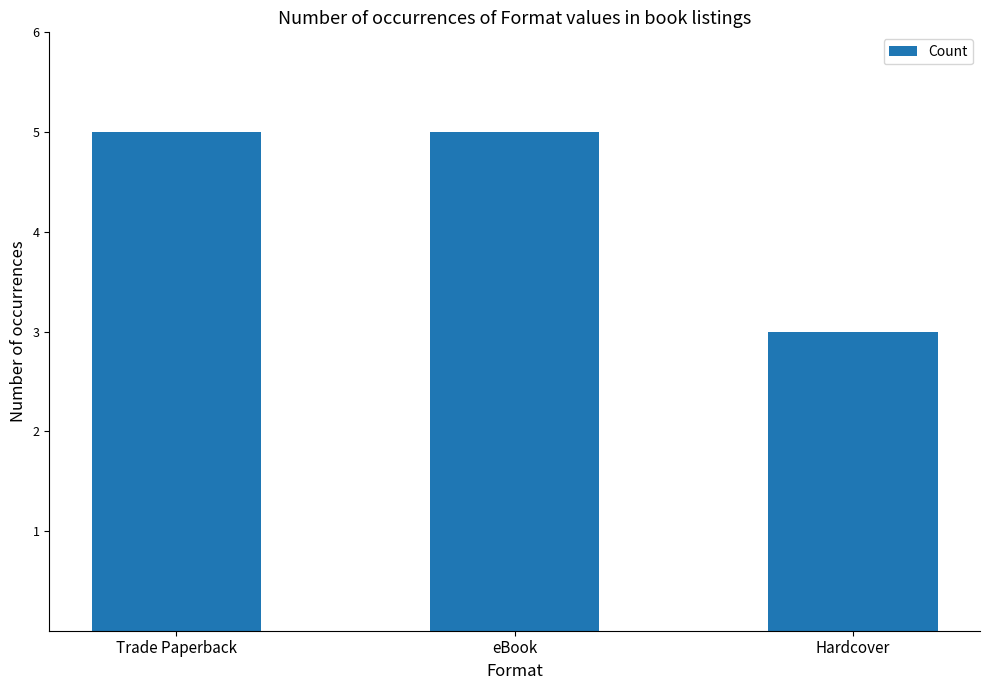

Read the value at eBook.

5